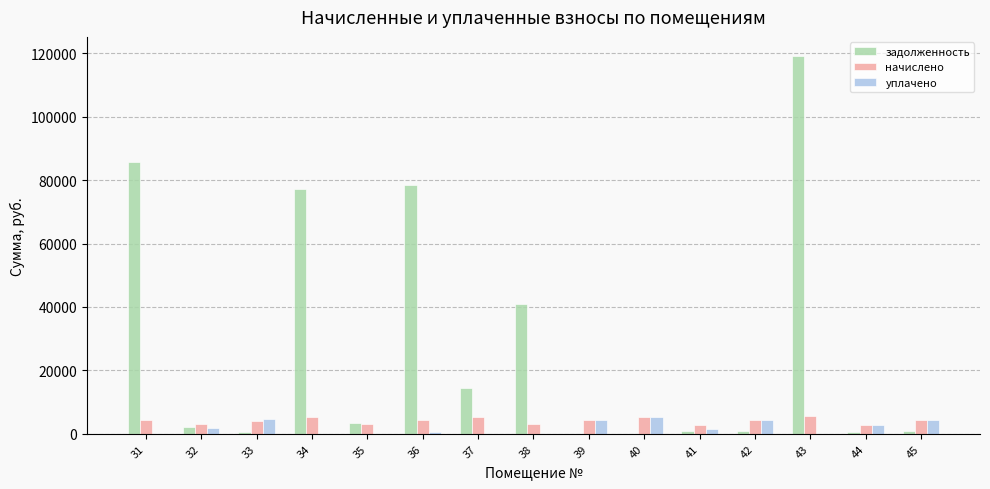

At which category is the sum across all series the highest?

43